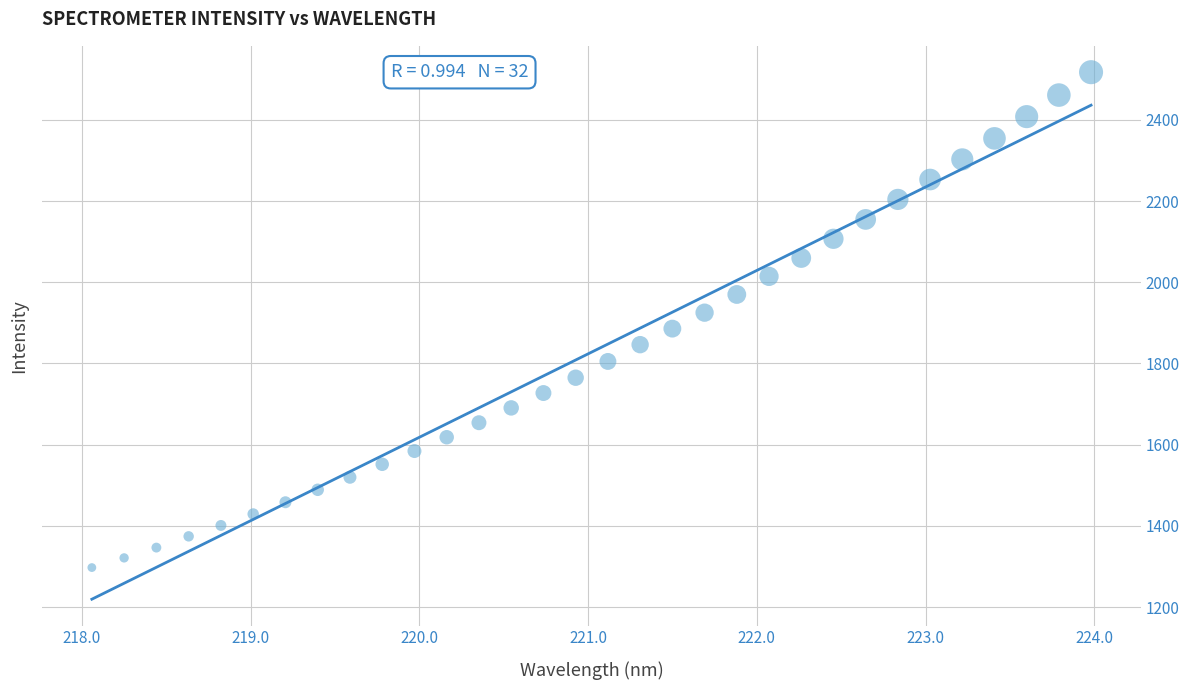

What is the range of X values (max minus min)?

5.9